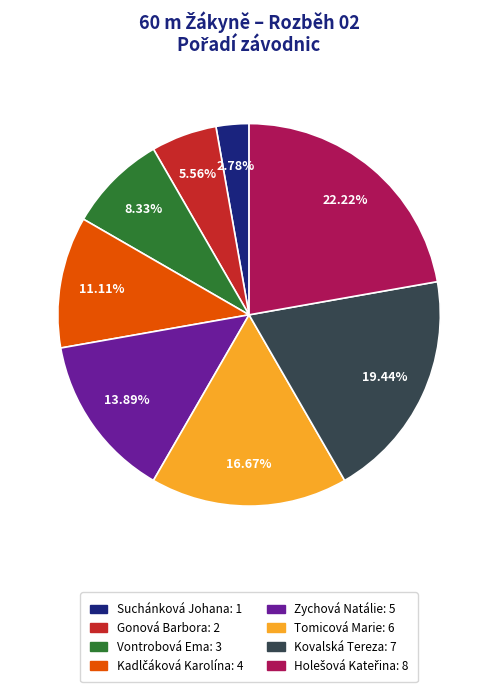

Which has a higher value, Suchánková Johana: 1 or Gonová Barbora: 2?

Gonová Barbora: 2